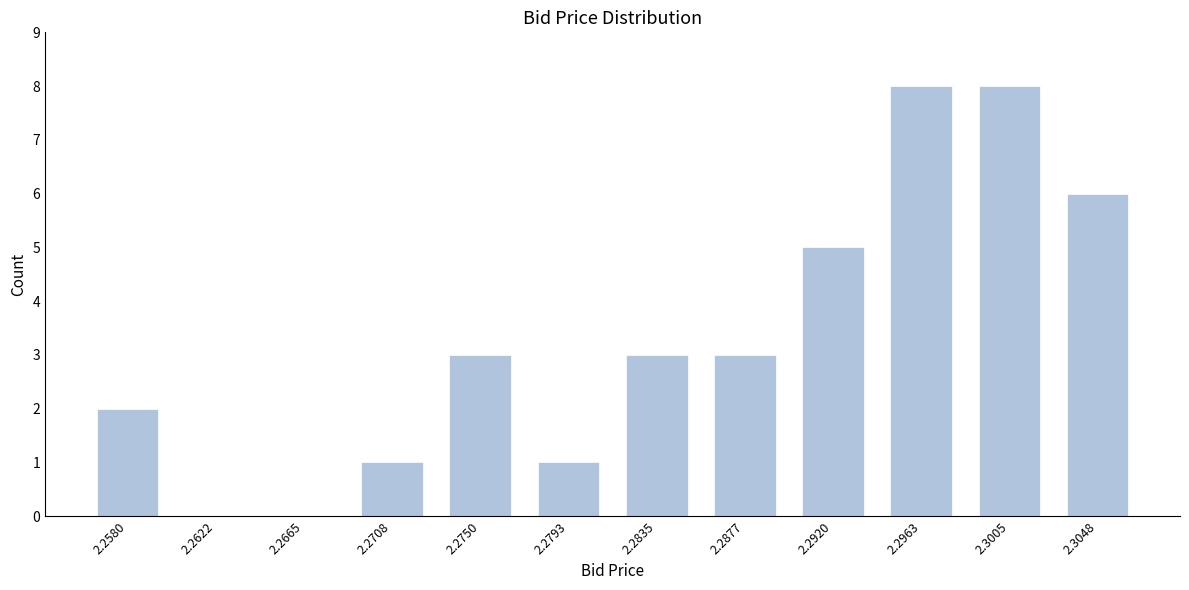

Reading right to left, extract all data points from this chart.

2.3048=6	2.3005=8	2.2963=8	2.2920=5	2.2877=3	2.2835=3	2.2793=1	2.2750=3	2.2708=1	2.2665=0	2.2622=0	2.2580=2